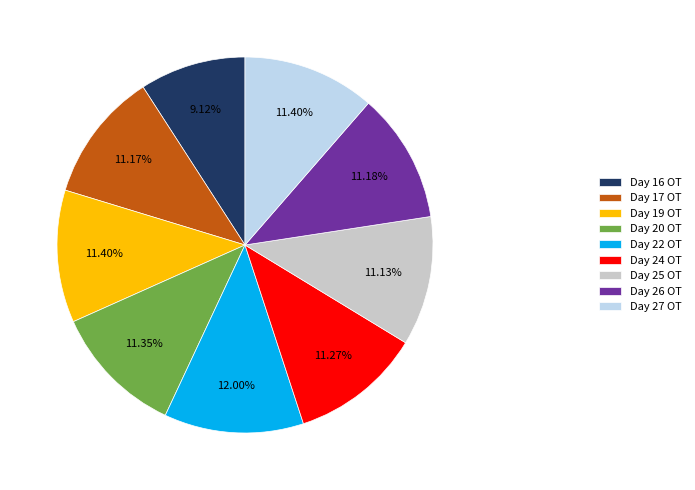

To the nearest percent, what is the combined percentage of Day 19 and Day 22?

23%